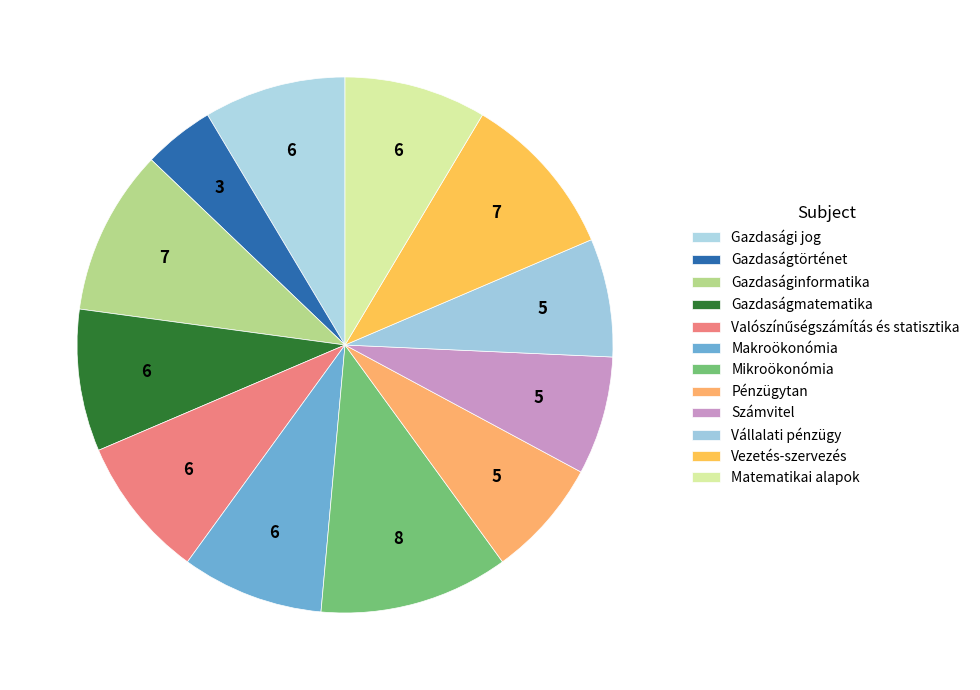

The Matematikai alapok slice represents 3% of the pie. True or false?

False